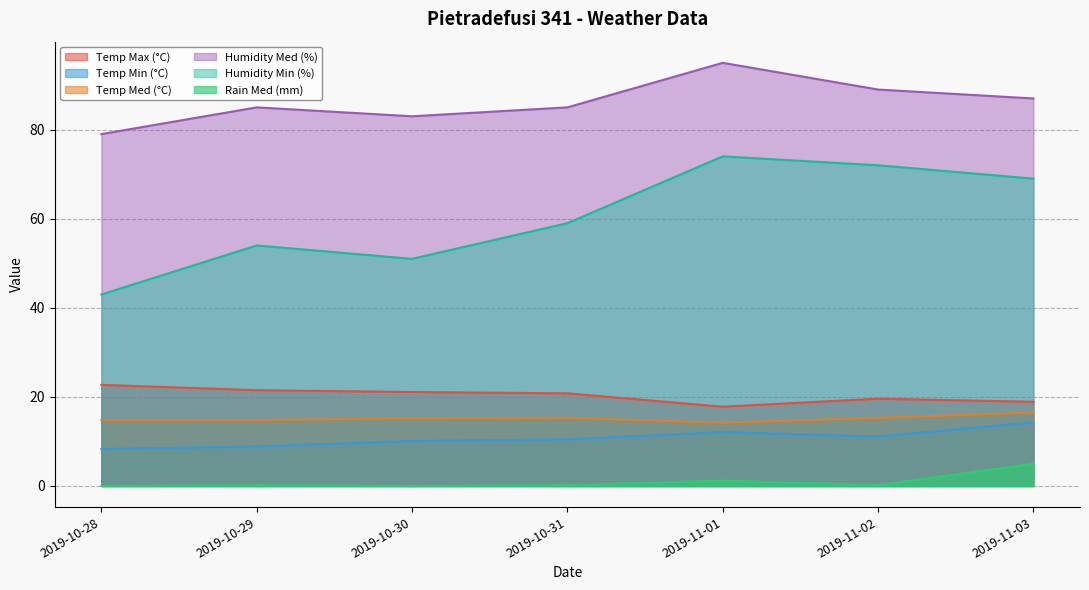

True or false: Temp Max (°C) and Temp Med (°C) cross at least once.

False